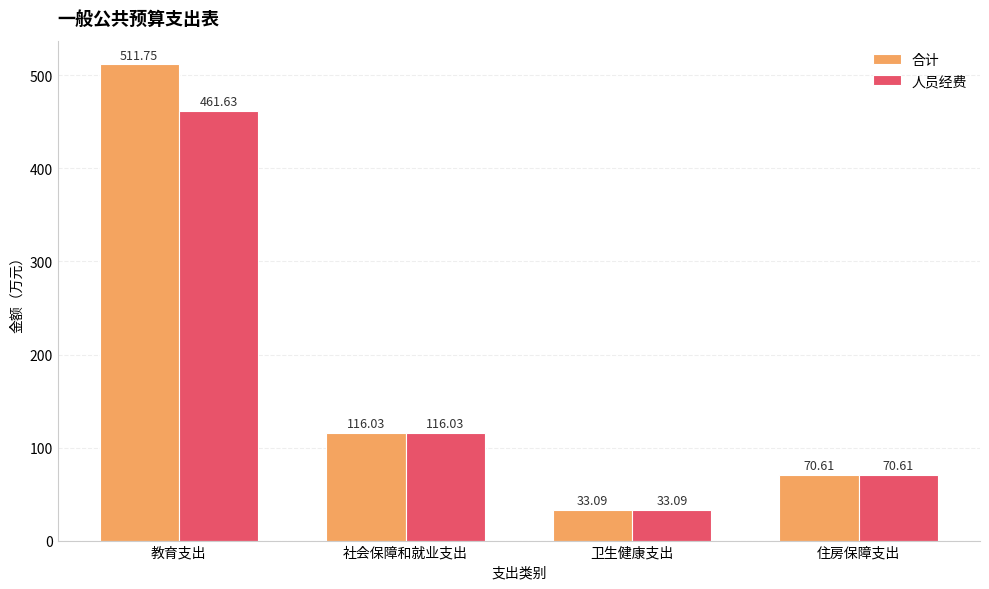

Is it true that 人员经费 equals 461.6 at 教育支出?

True